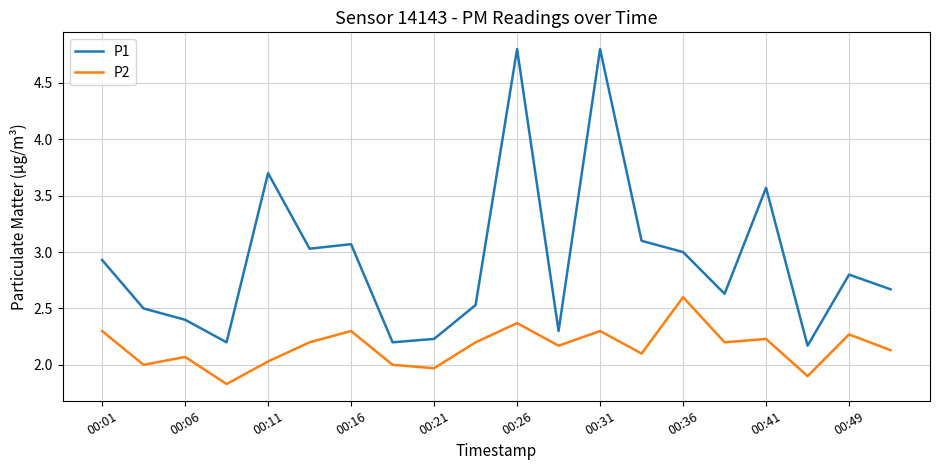

List the series in order of their peak value, highest first.

P1, P2